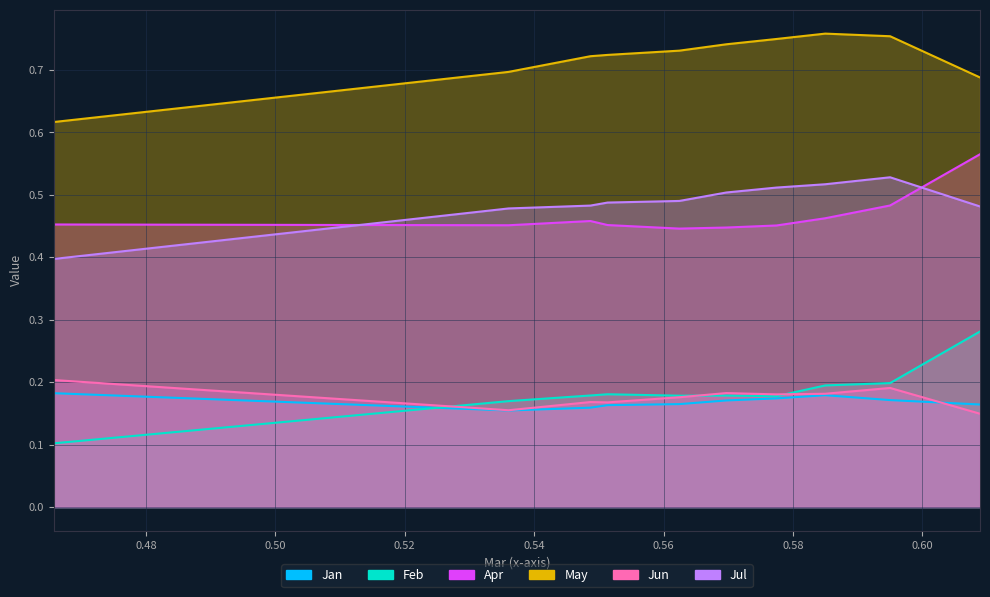

Which series has the largest total across all categories?

May